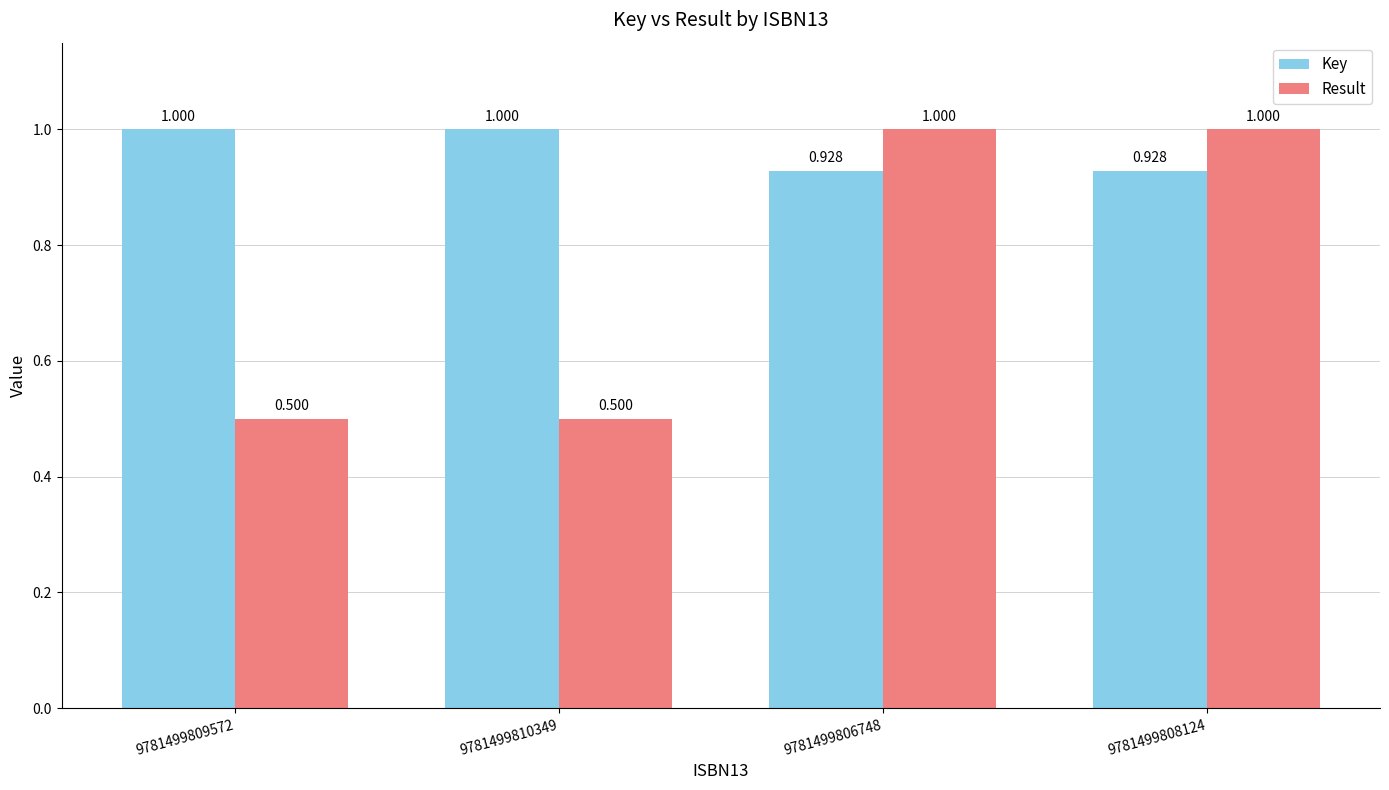

What is the difference between the maximum and minimum values in the Key series?

0.1